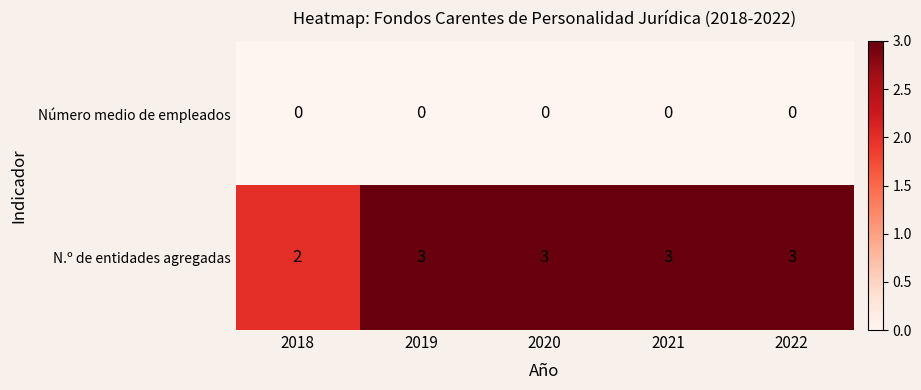

List the series in order of their peak value, lowest first.

Número medio de empleados, N.º de entidades agregadas